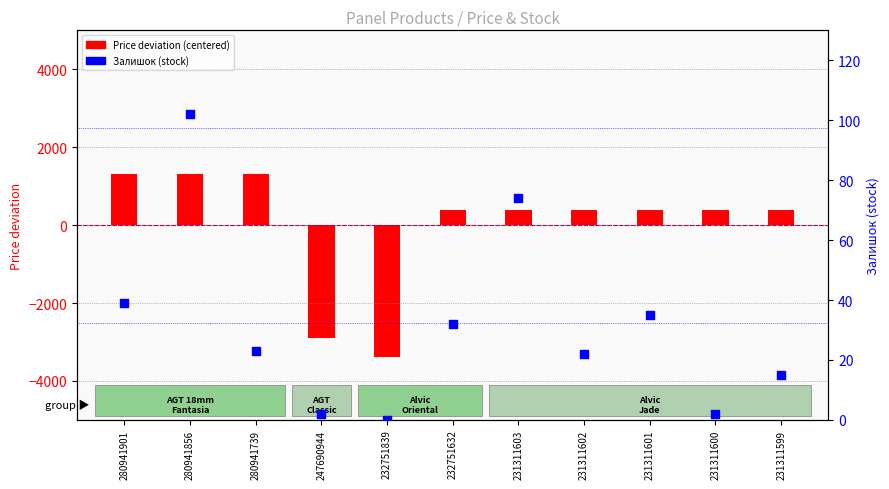

Which series reaches the maximum Y coordinate?

Price deviation (centered)